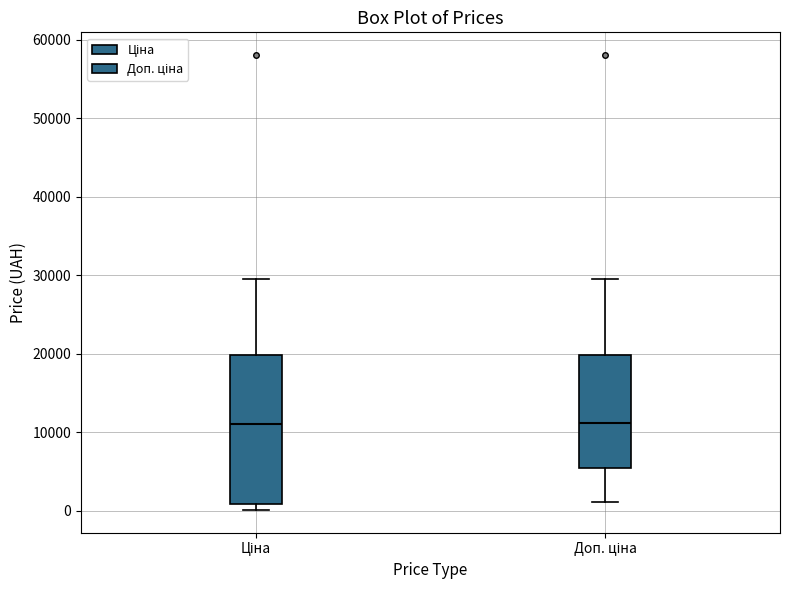

Where is the upper edge of the box for Ціна on the y-axis? The values are not printed on the chart, so give them approximately, as read against the axis.

20000